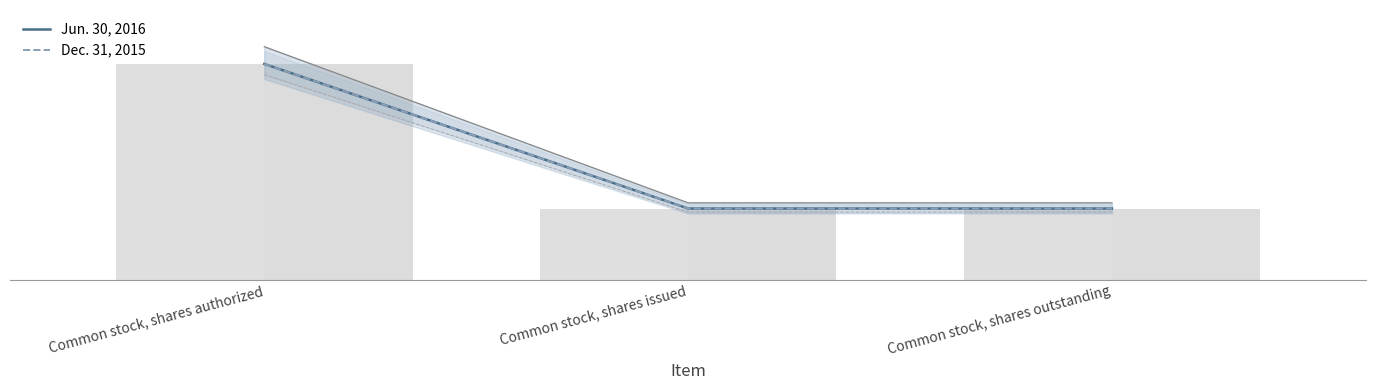

What is the sum of the Dec. 31, 2015 values at Common stock, shares outstanding and Common stock, shares authorized?

66485000